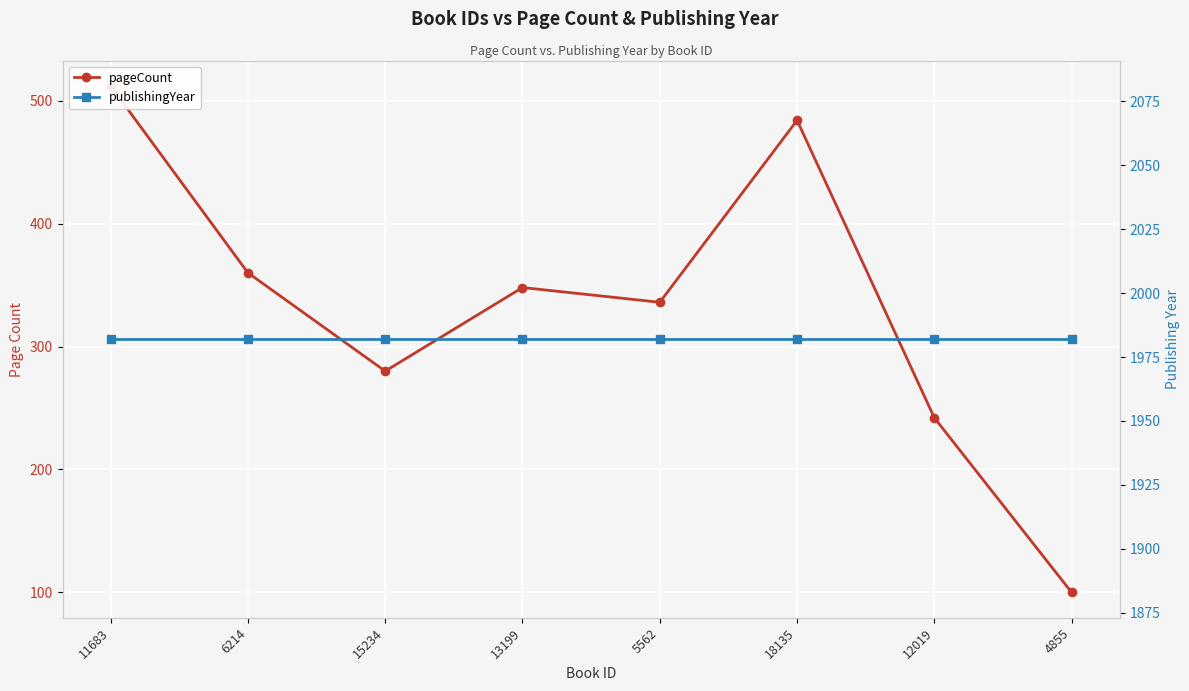

What are all the series names shown in the legend?

pageCount, publishingYear